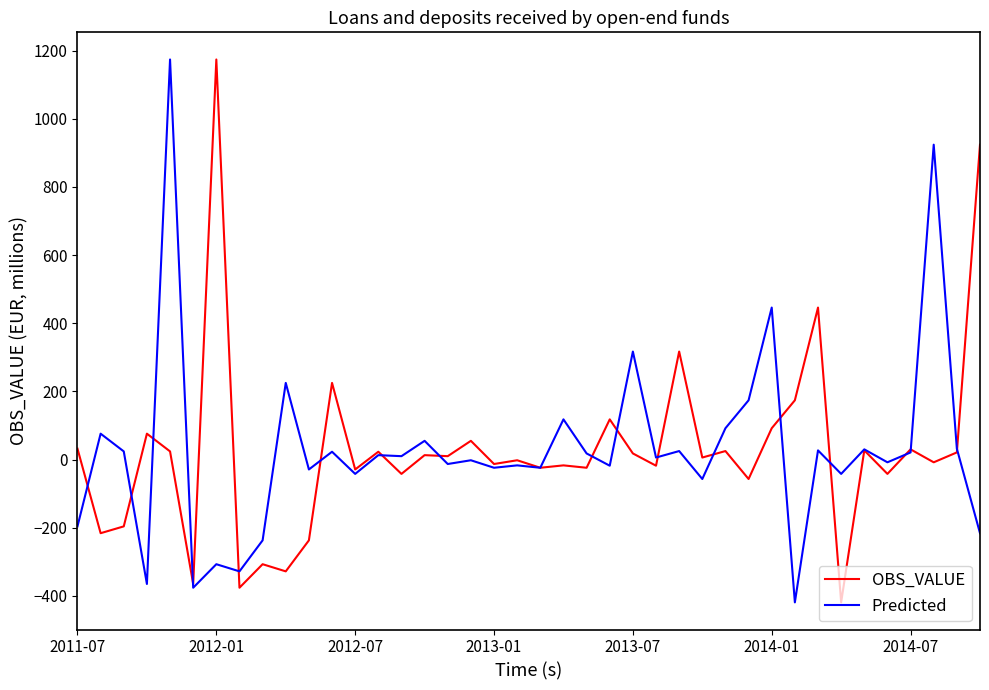

What is the maximum value shown in the chart?

1174